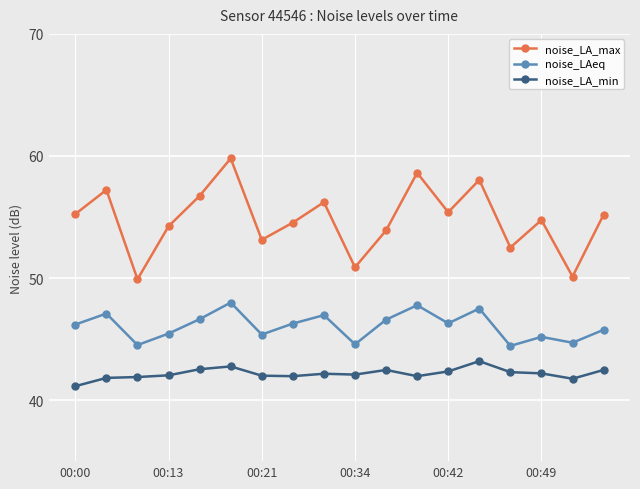

List the series in order of their peak value, highest first.

noise_LA_max, noise_LAeq, noise_LA_min